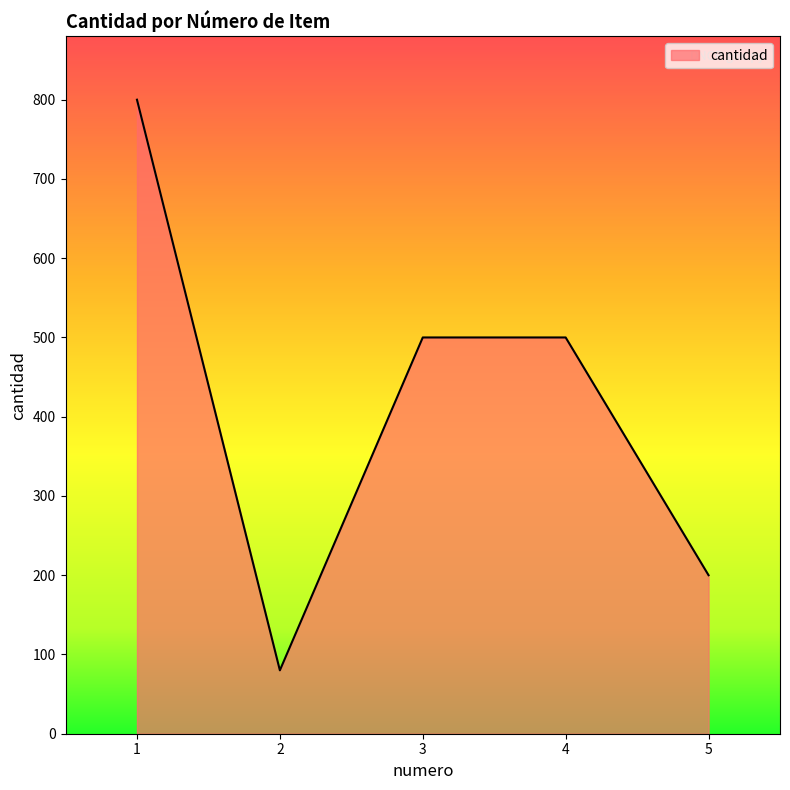

The value at 2 is 120. True or false?

False